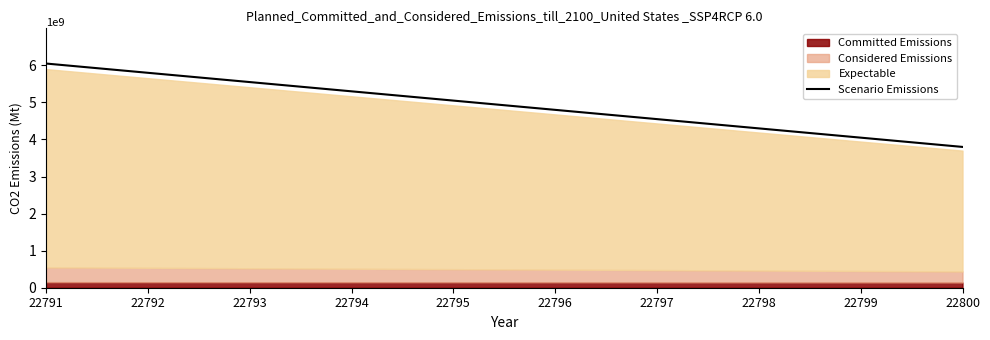

What is the change in value from 22791 to 22800?

-2250